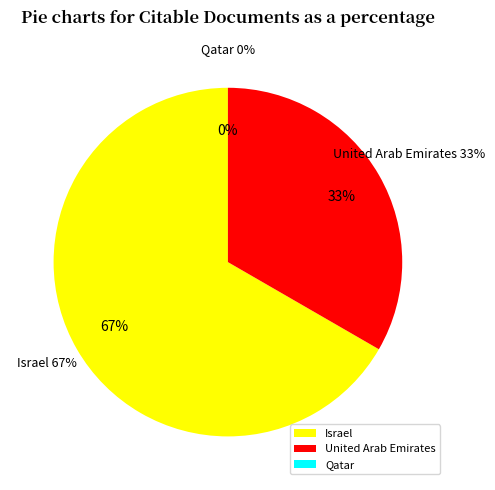

What is the ratio of the value at United Arab Emirates to the value at Israel?

0.5